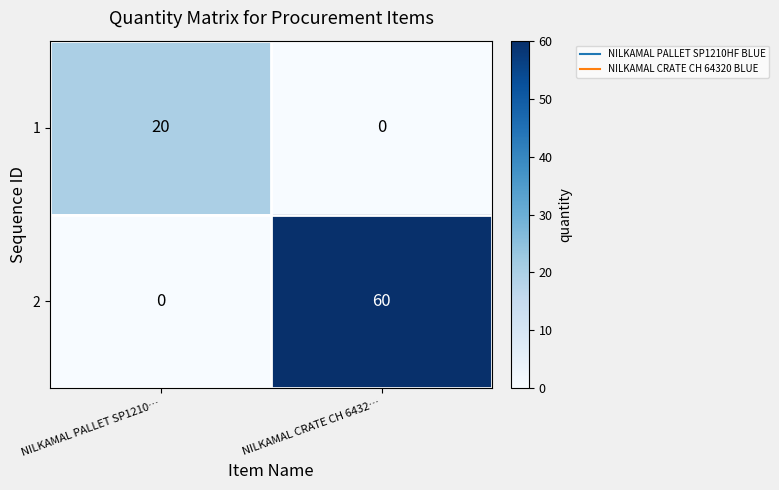

Reading left to right, list all the values displayed in this chart.

1: 20	0
2: 0	60